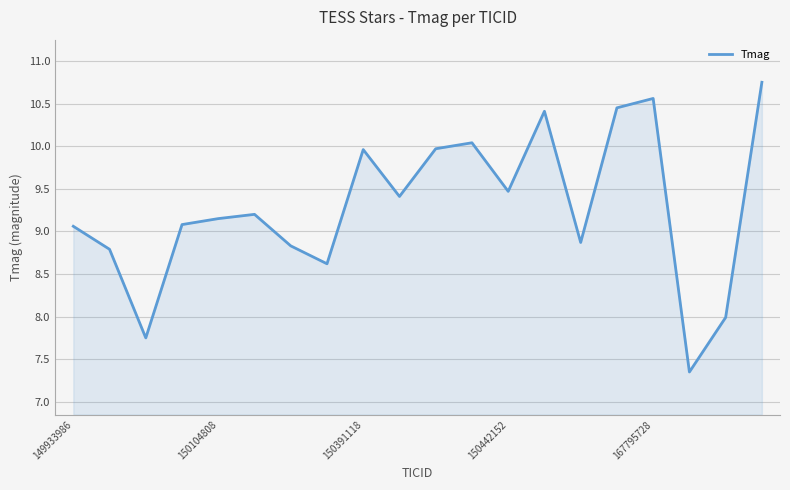

What is the difference between the maximum and minimum values?

3.4